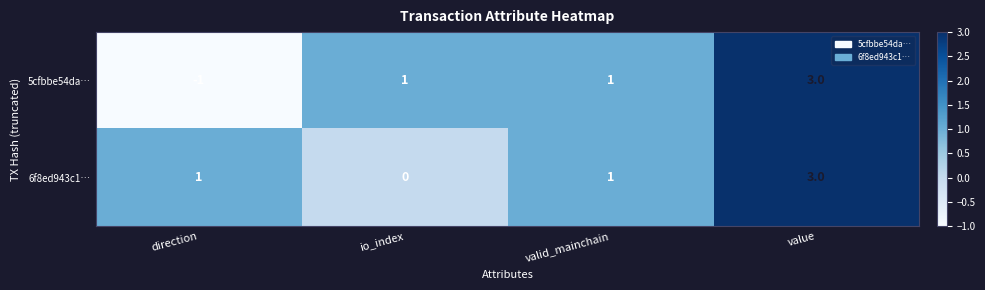

What is the total value across all series at valid_mainchain?

2